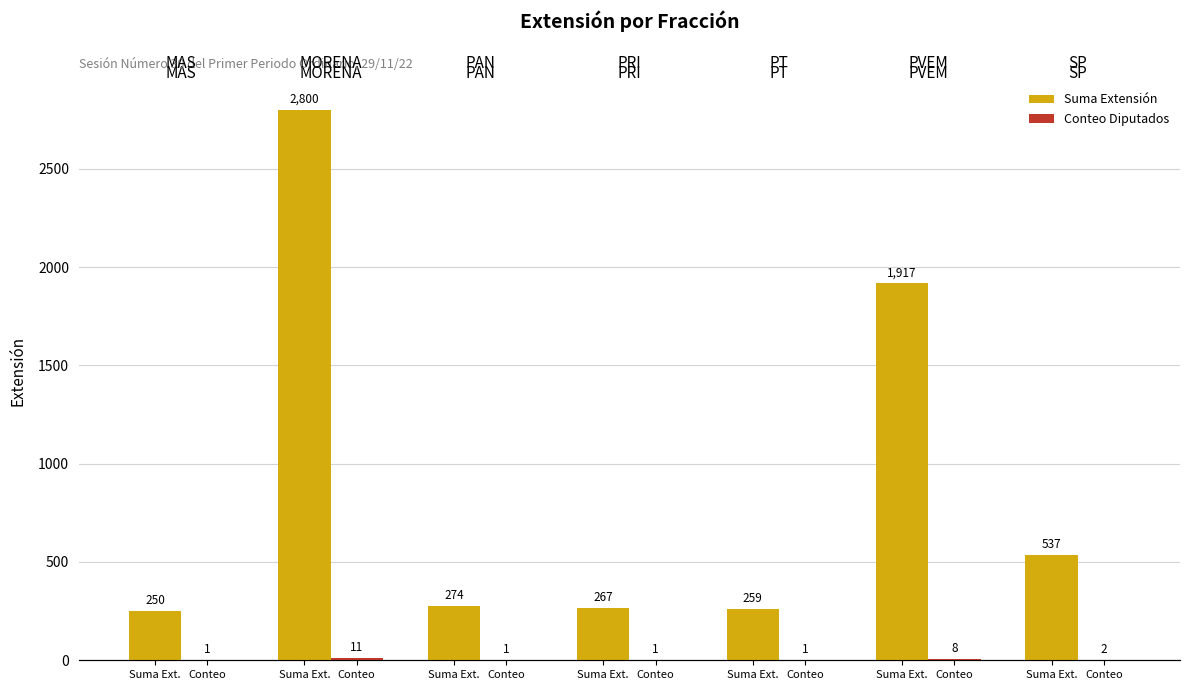

What is the sum of all Suma Extensión values?

6304